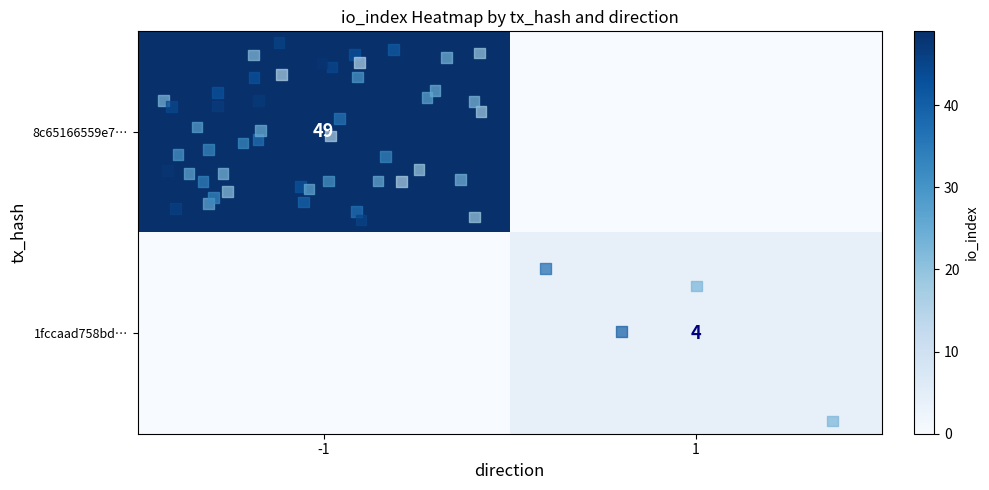

Rank the series at io_index from highest to lowest value.

8c65166559e7f613c3a96fefb078961d79d6dc1, 1fccaad758bdb080cef0b4341da98a11c829a9e